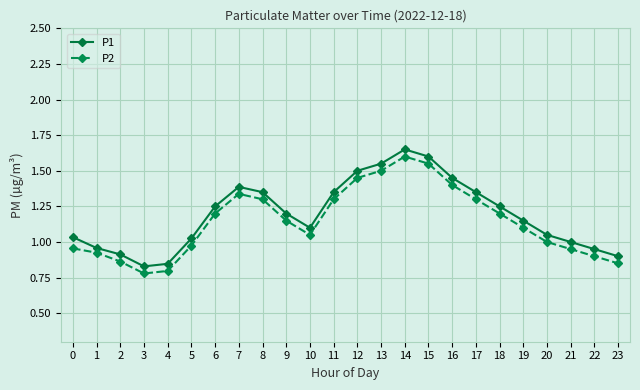

Which series has the largest total across all categories?

P1